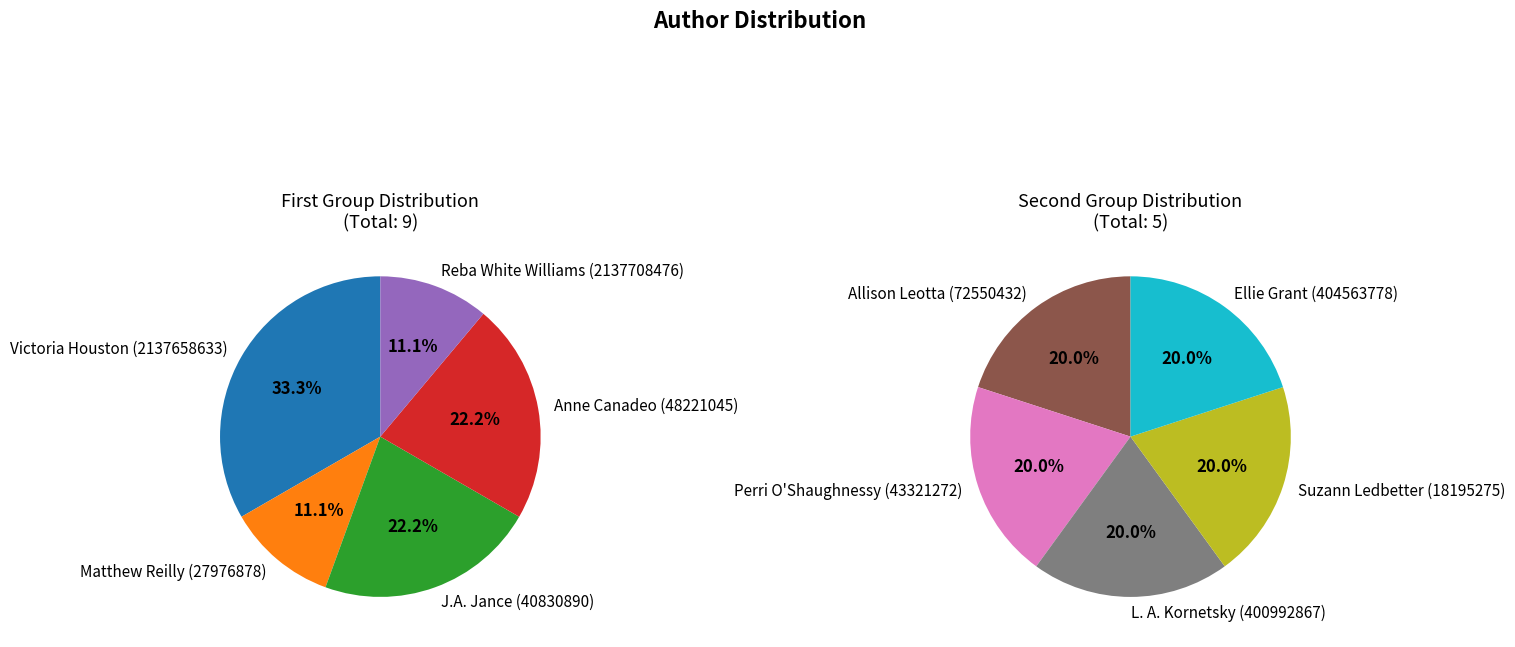

Is Suzann Ledbetter (18195275) the majority of the pie?

No